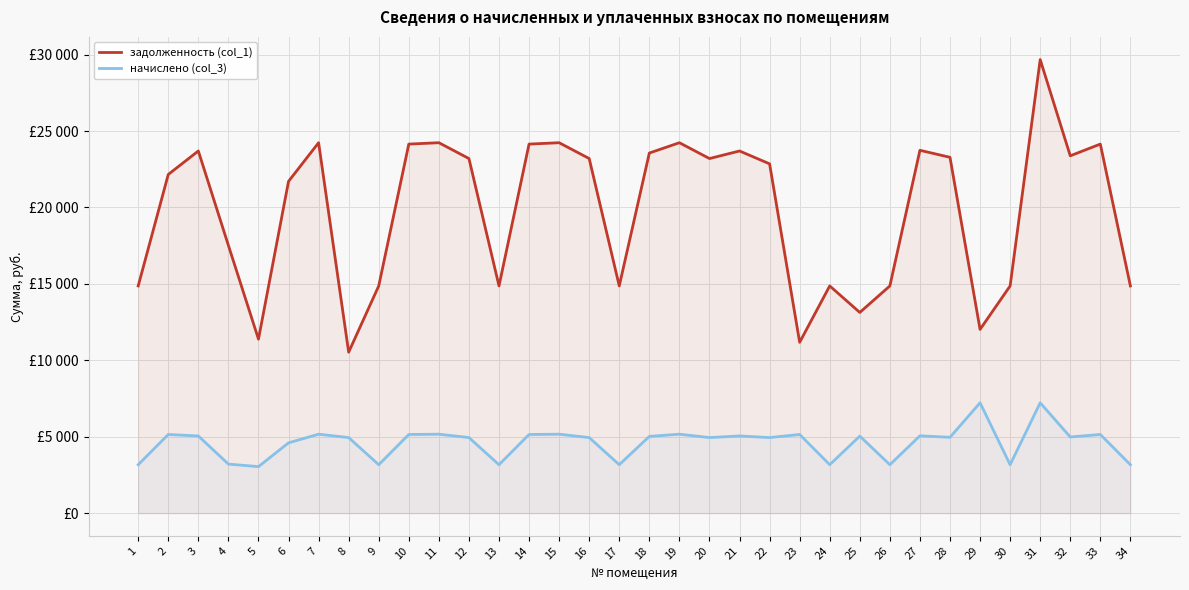

List the series in order of their overall mean, highest first.

задолженность (col_1), начислено (col_3)